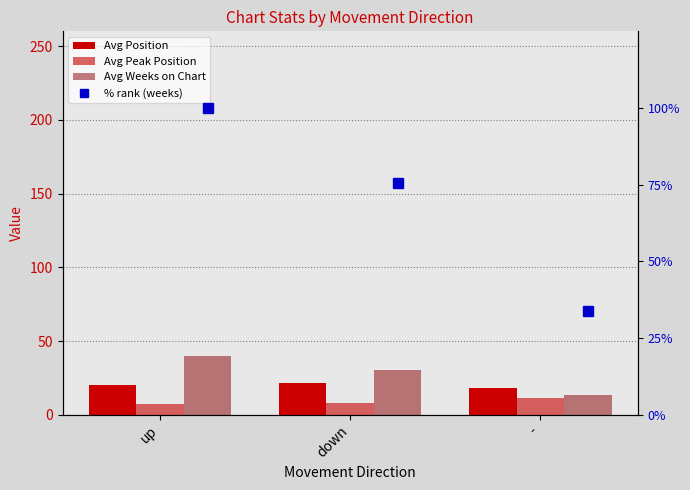

At which category is the sum across all series the highest?

up